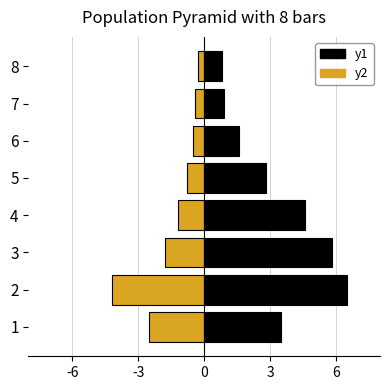

Rank the series at 1 from lowest to highest value.

y2, y1